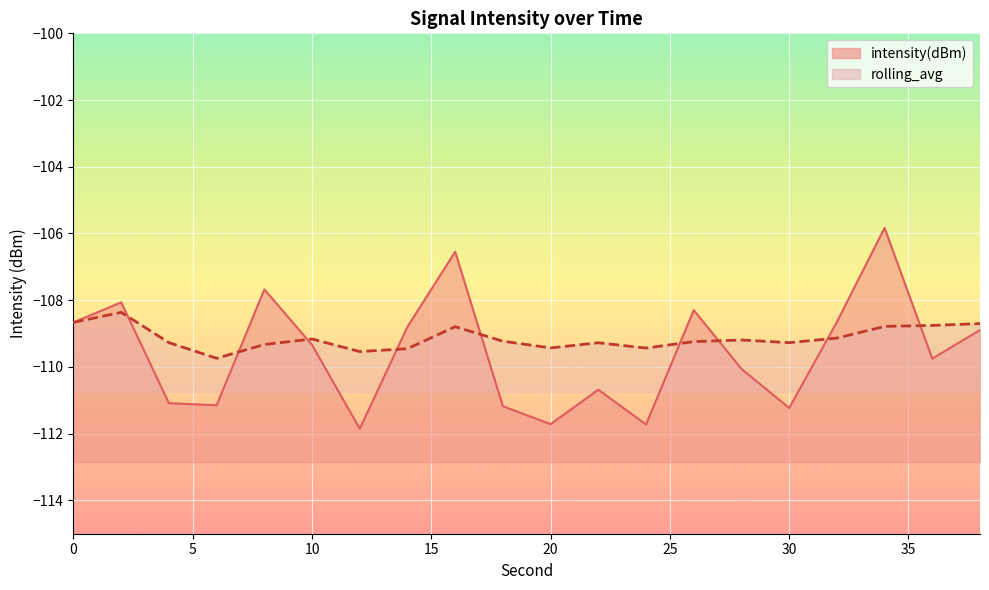

Reading right to left, list all the values displayed in this chart.

intensity(dBm): -108.9	-109.8	-105.8	-108.7	-111.2	-110.1	-108.3	-111.7	-110.7	-111.7	-111.2	-106.5	-108.8	-111.9	-109.3	-107.7	-111.1	-111.1	-108.1	-108.7
rolling_avg: -108.7	-108.8	-108.8	-109.1	-109.3	-109.2	-109.2	-109.4	-109.3	-109.4	-109.2	-108.8	-109.5	-109.5	-109.2	-109.3	-109.7	-109.3	-108.4	-108.7